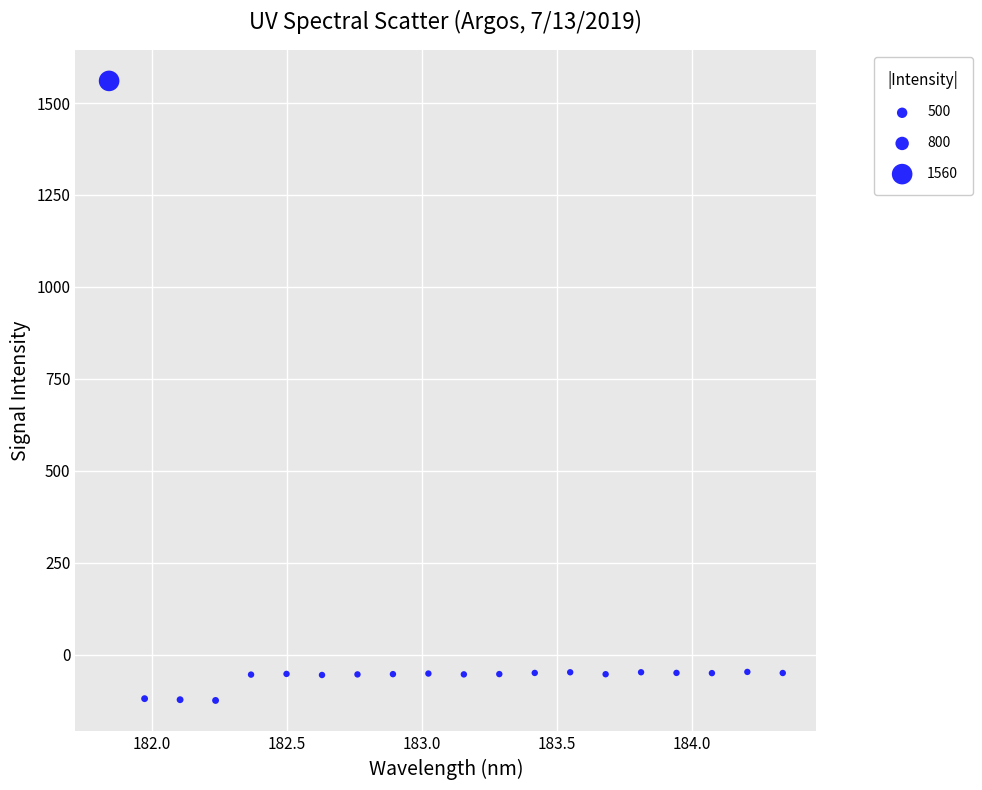

What is the range of Y values (max minus min)?

1685.2